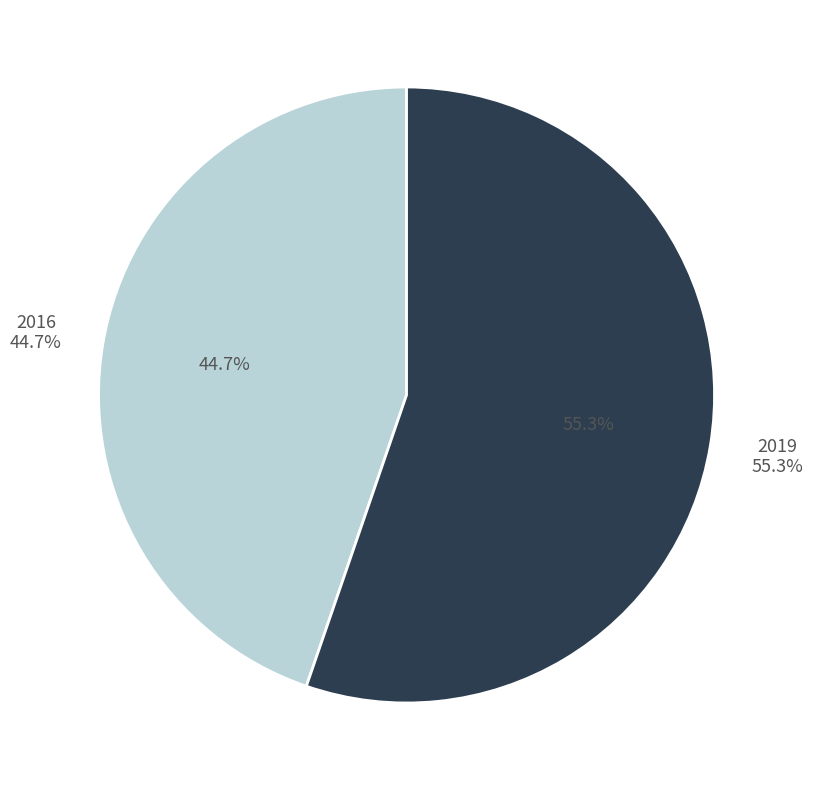

Rank the categories by value from lowest to highest.

2016, 2019